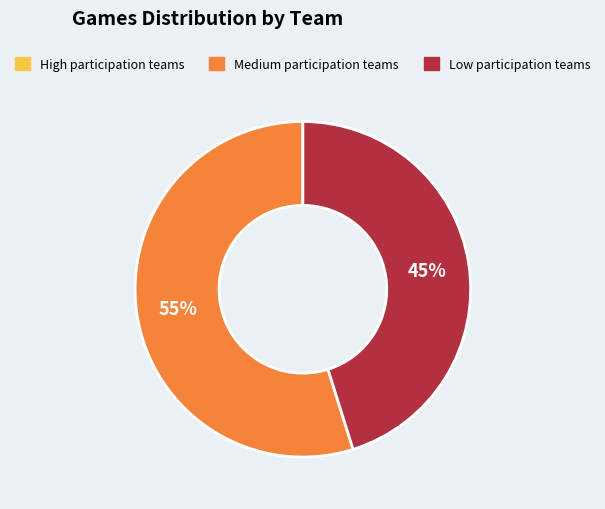

Is there a majority slice in this chart?

Yes